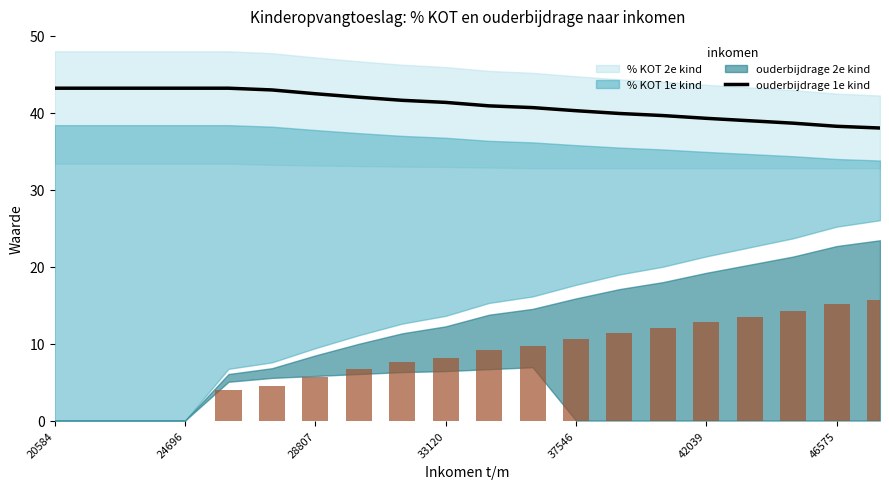

What is the highest value of the ouderbijdrage 1e kind series?

43.2